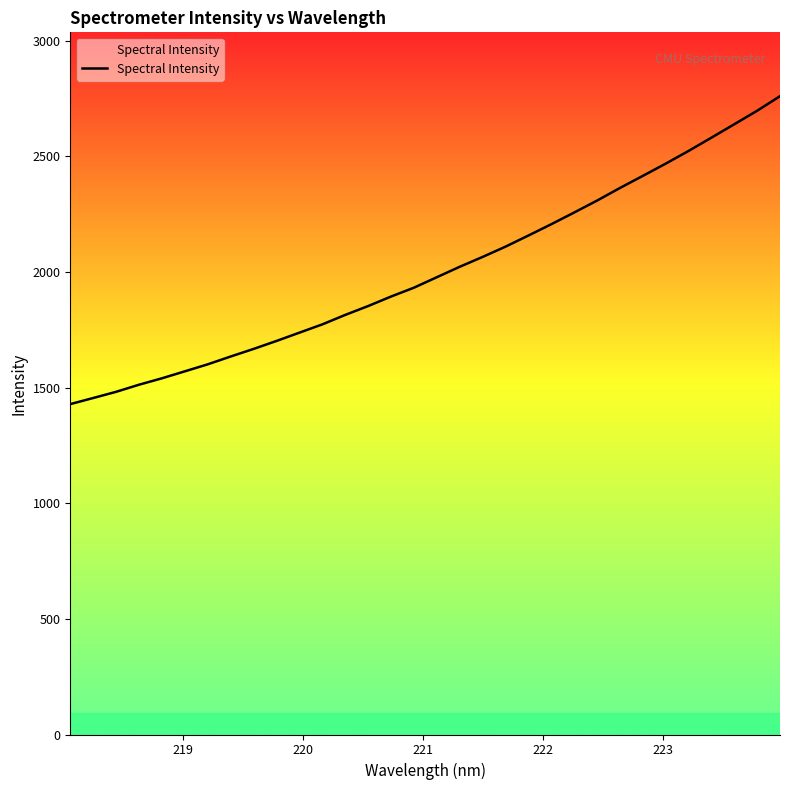

What is the maximum value shown in the chart?

2760.6